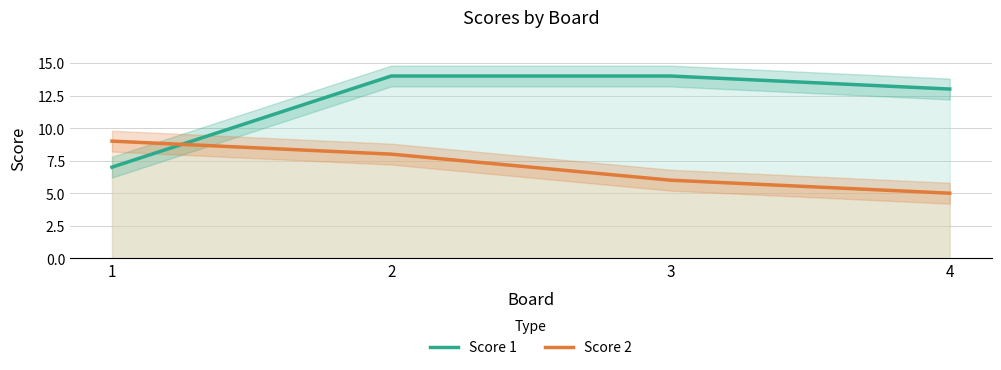

What is the sum of all Score 1 values?

48